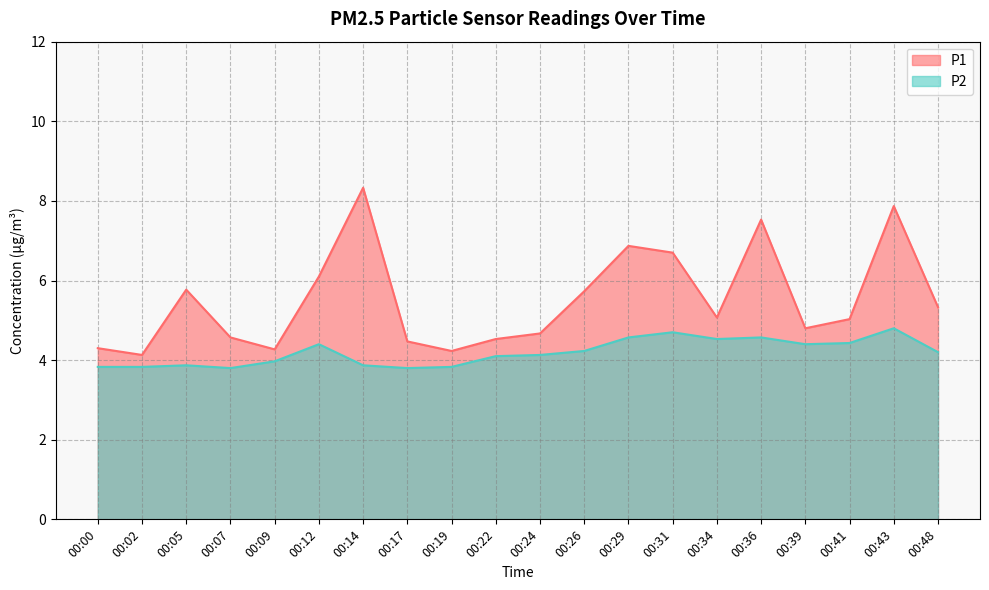

True or false: P1 has a value of 9.5 at 00:48.

False